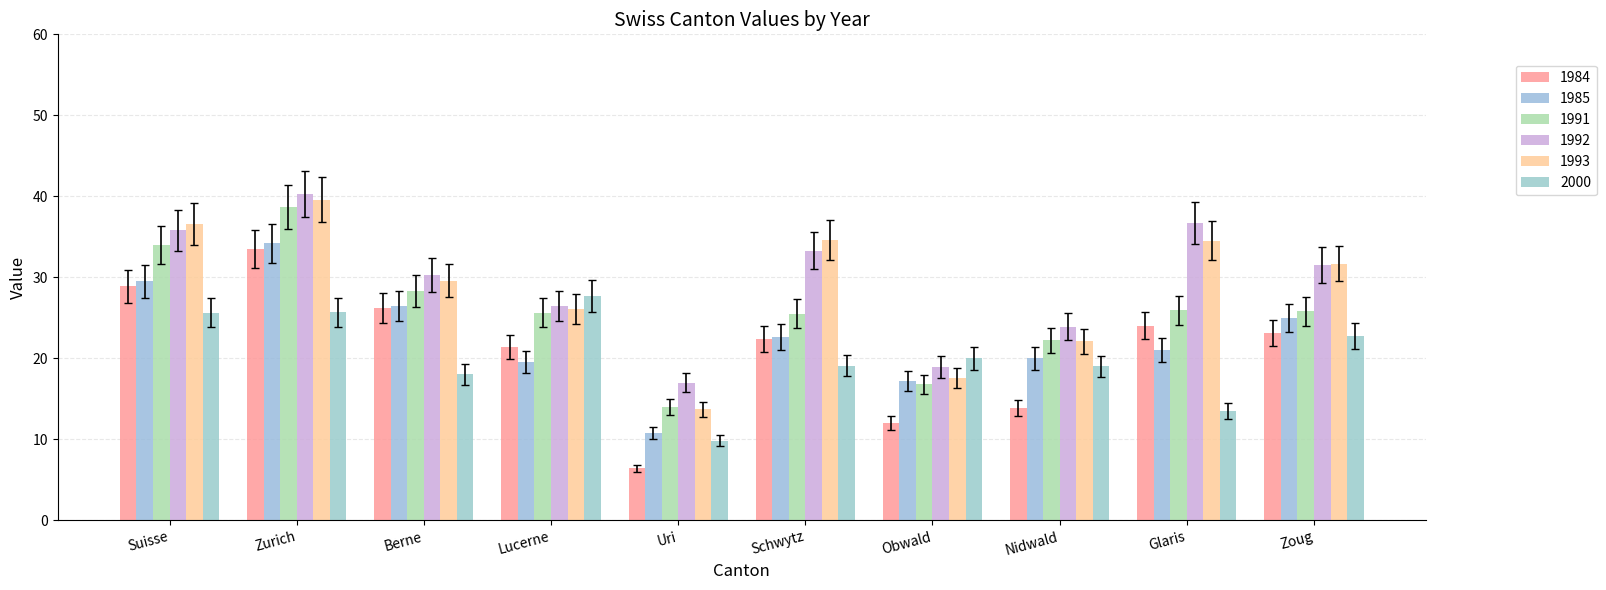

What is the average value of the 1993 series?

28.6